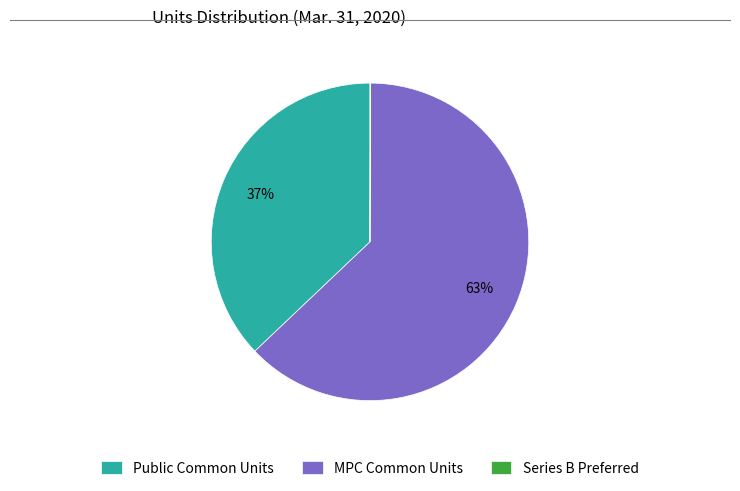

To the nearest percent, what is the average slice percentage?

33%